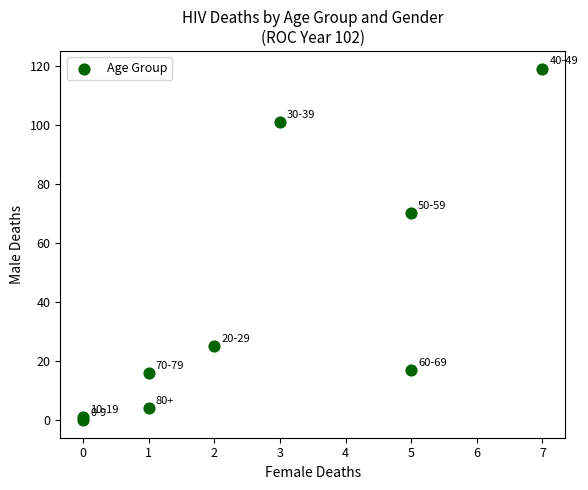

What Y value in the scatter plot is closest to 59?

70